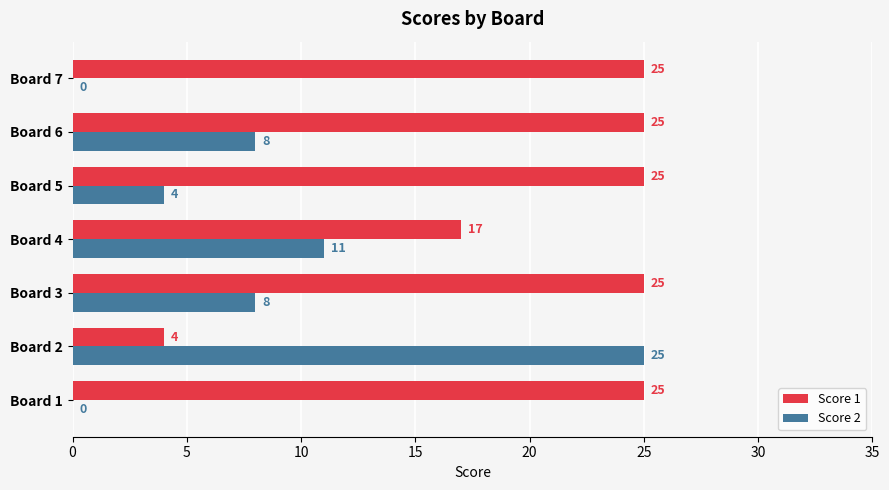

What is the sum of the Score 1 values at Board 5 and Board 1?

50